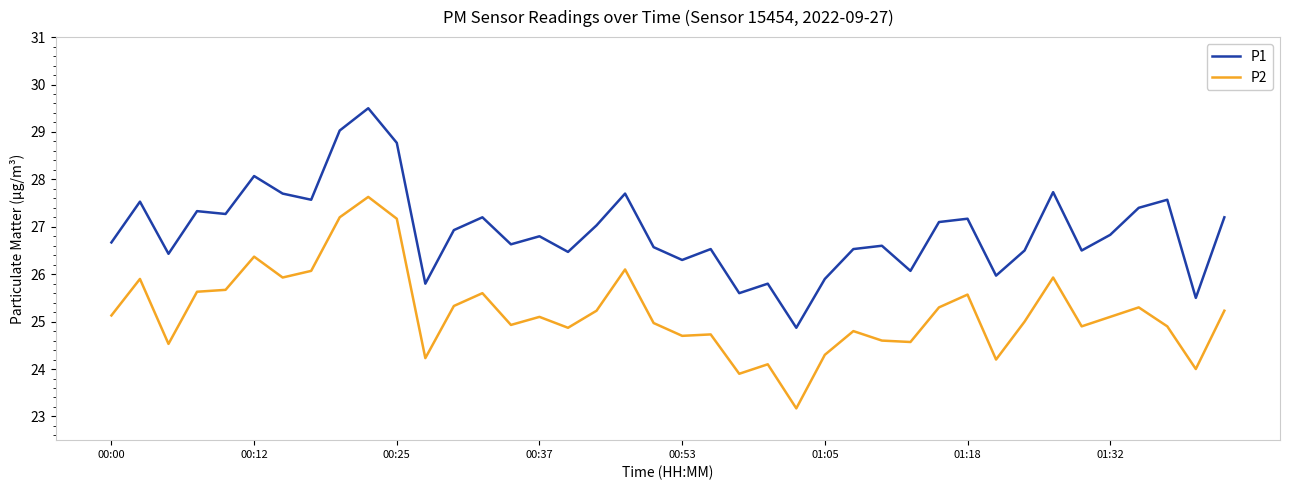

How many lines are shown in the chart?

2